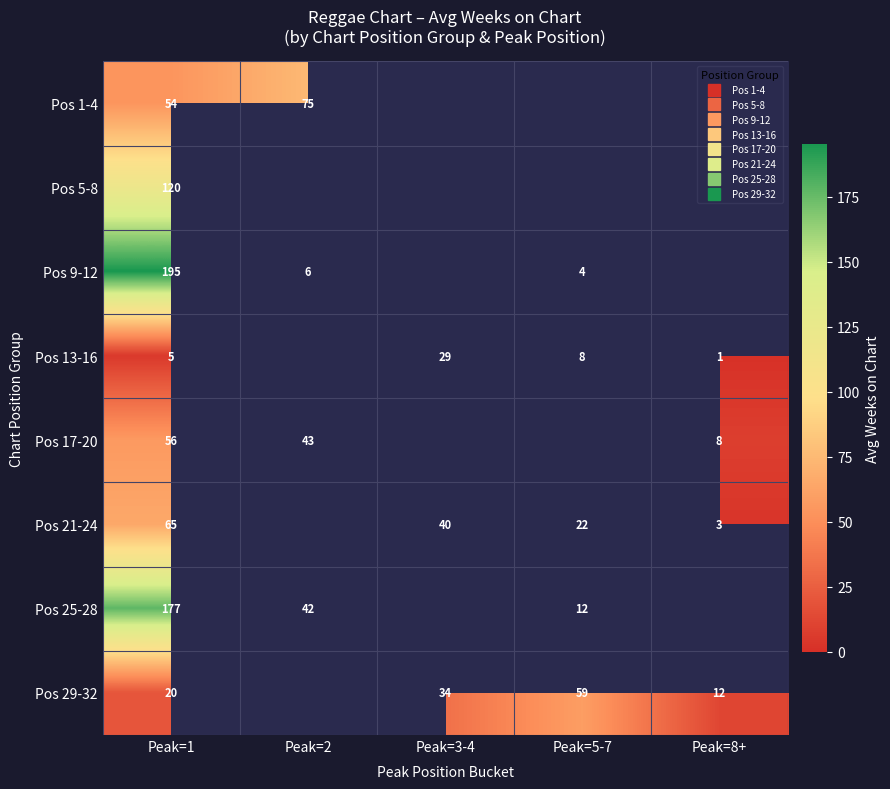

Which label corresponds to the largest value in the chart?

Peak=1